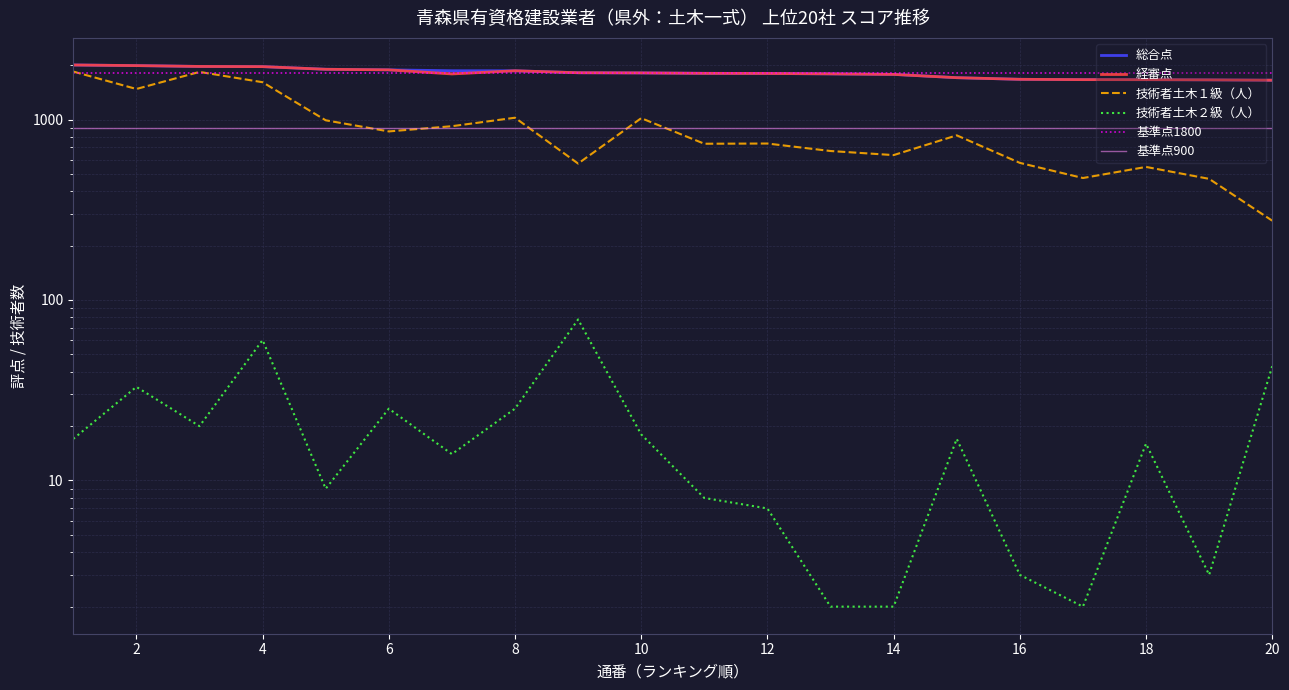

True or false: 技術者土木１級（人） and 技術者土木２級（人） intersect in this chart.

False